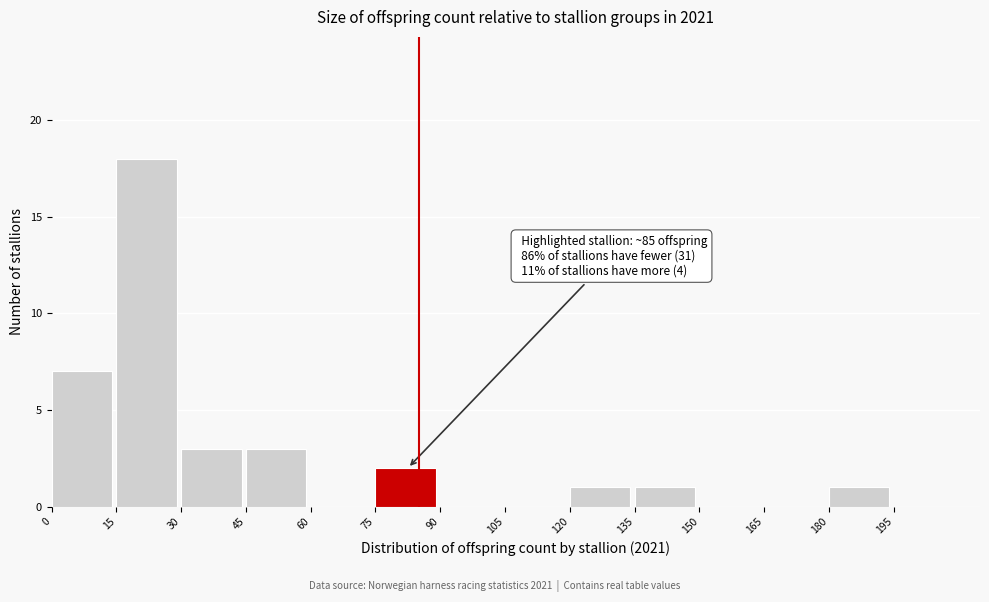

Reading right to left, what are all the values shown in this chart?

195=0	180=1	165=0	150=0	135=1	120=1	105=0	90=0	75=2	60=0	45=3	30=3	15=18	0=7